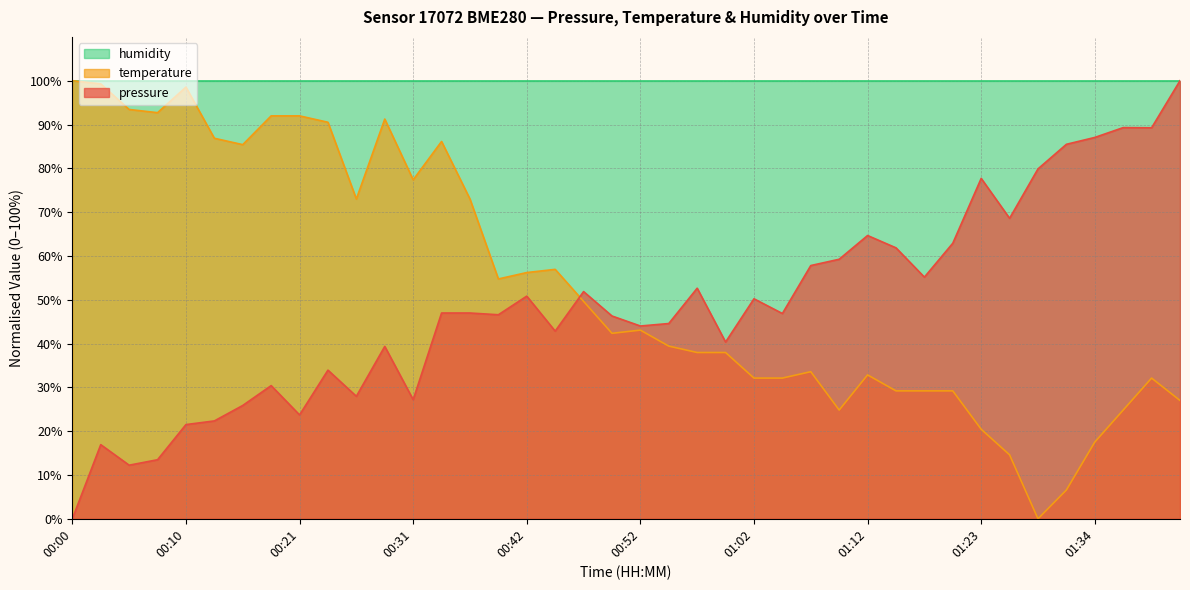

At which category is the sum across all series the highest?

00:34